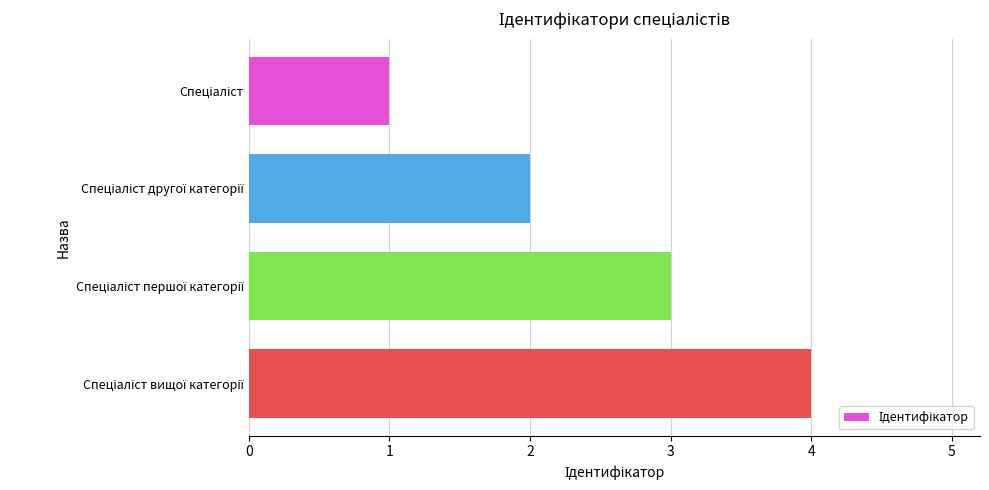

What is the greatest value displayed?

4